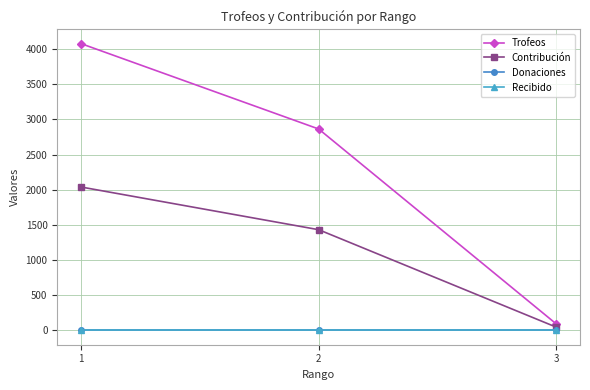

Does the chart have visible grid lines?

Yes